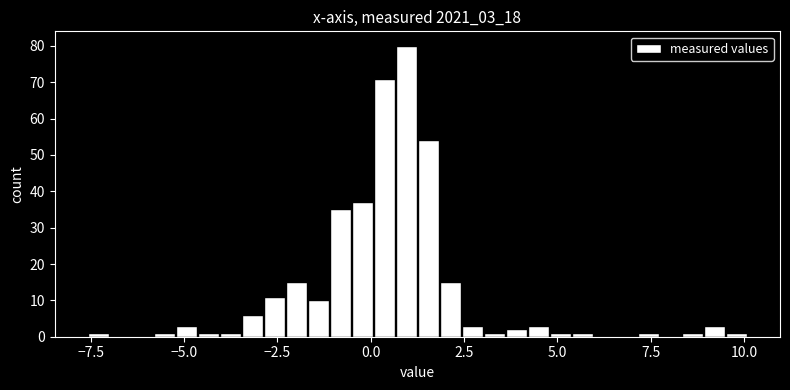

Around what value on the x-axis is the tallest bar? Give the approximate position of its centre, as read against the axis.

1.0